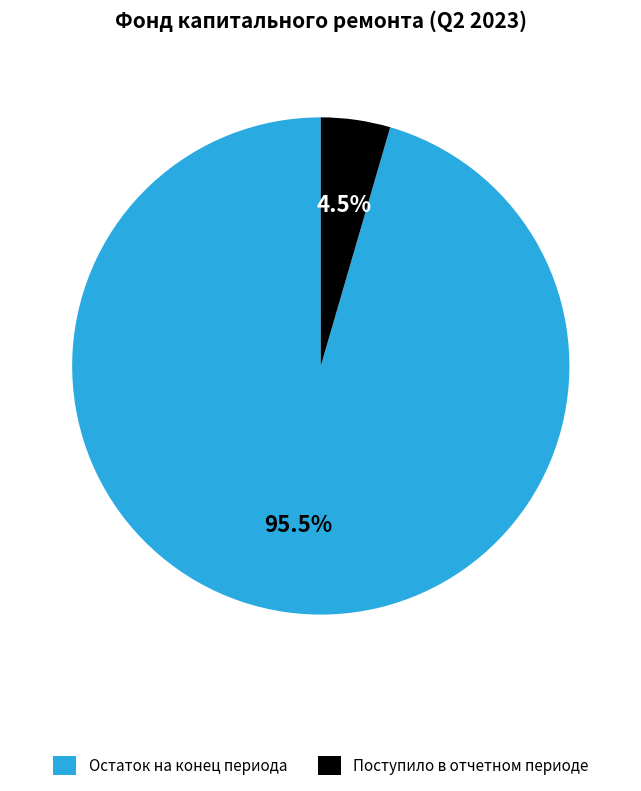

Approximately how many times larger is the value at Остаток на конец периода compared to Поступило в отчетном периоде?

21.2